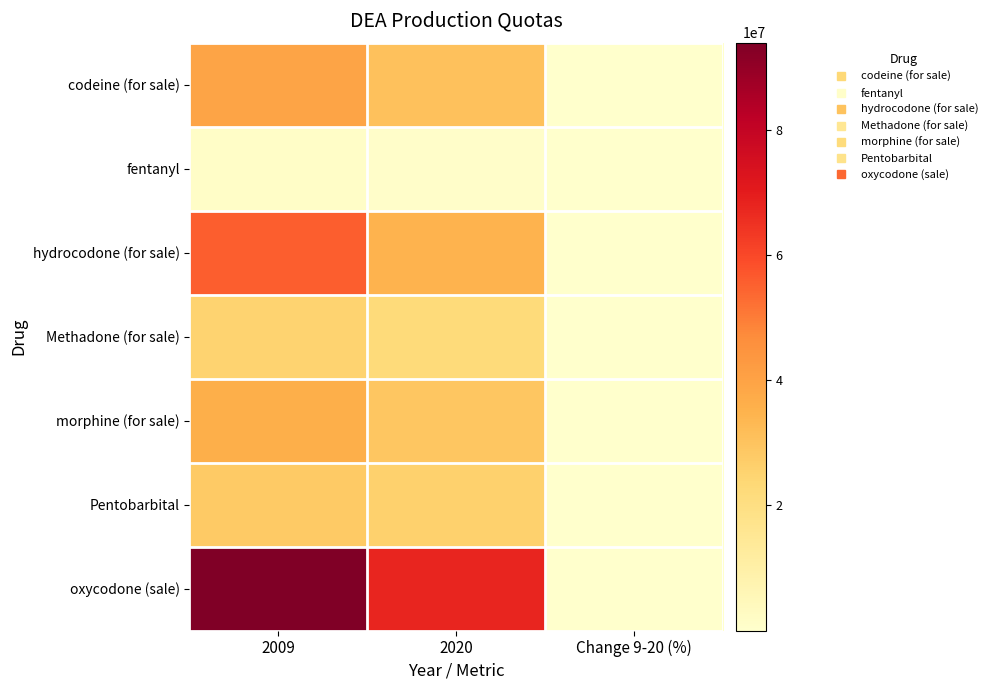

Between 2009 and Change 9-20 (%), which series saw the biggest shift?

row_6